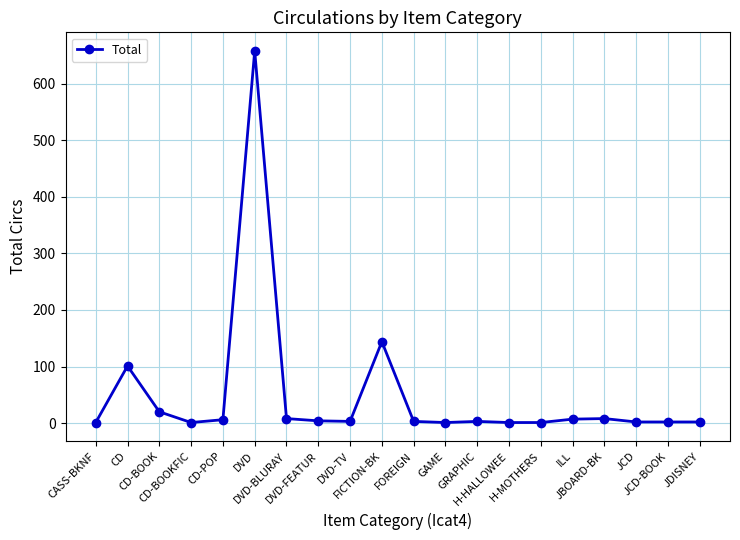

True or false: there are more than 1 points higher than both neighbors.

True